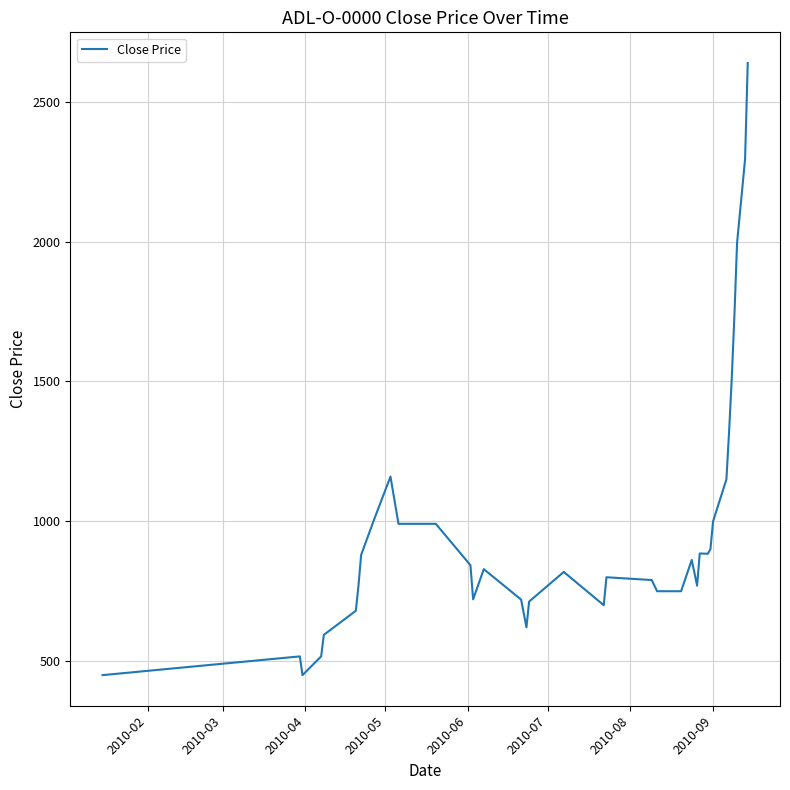

What is the greatest value displayed?

2639